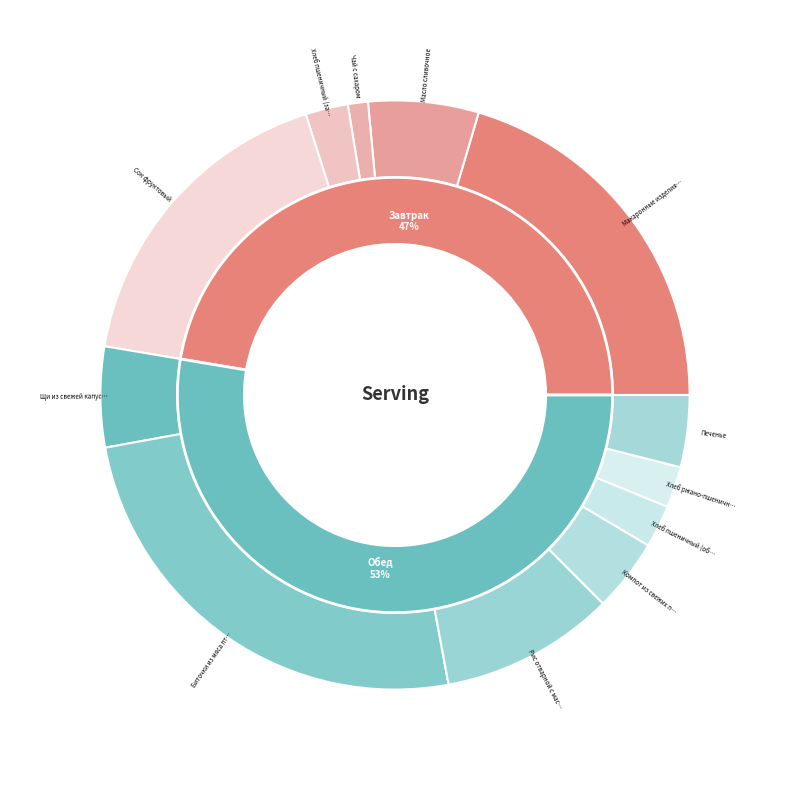

Does any single category account for the majority?

Yes